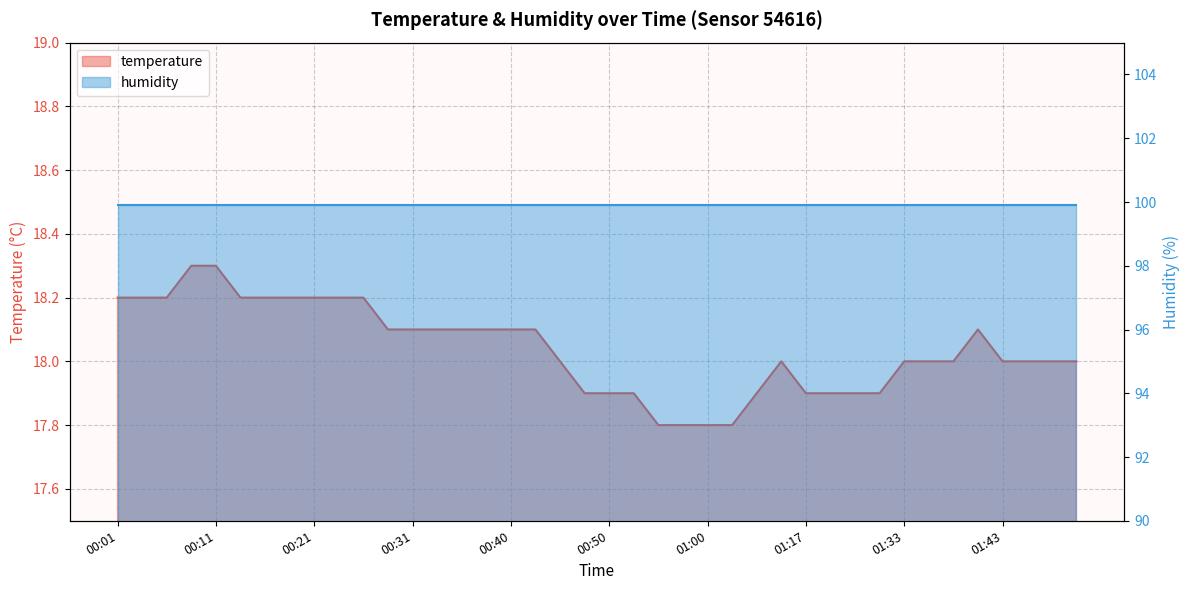

Reading left to right, what are all the values shown in this chart?

18.2	18.2	18.2	18.3	18.3	18.2	18.2	18.2	18.2	18.2	18.2	18.1	18.1	18.1	18.1	18.1	18.1	18.1	18.0	17.9	17.9	17.9	17.8	17.8	17.8	17.8	17.9	18.0	17.9	17.9	17.9	17.9	18.0	18.0	18.0	18.1	18.0	18.0	18.0	18.0